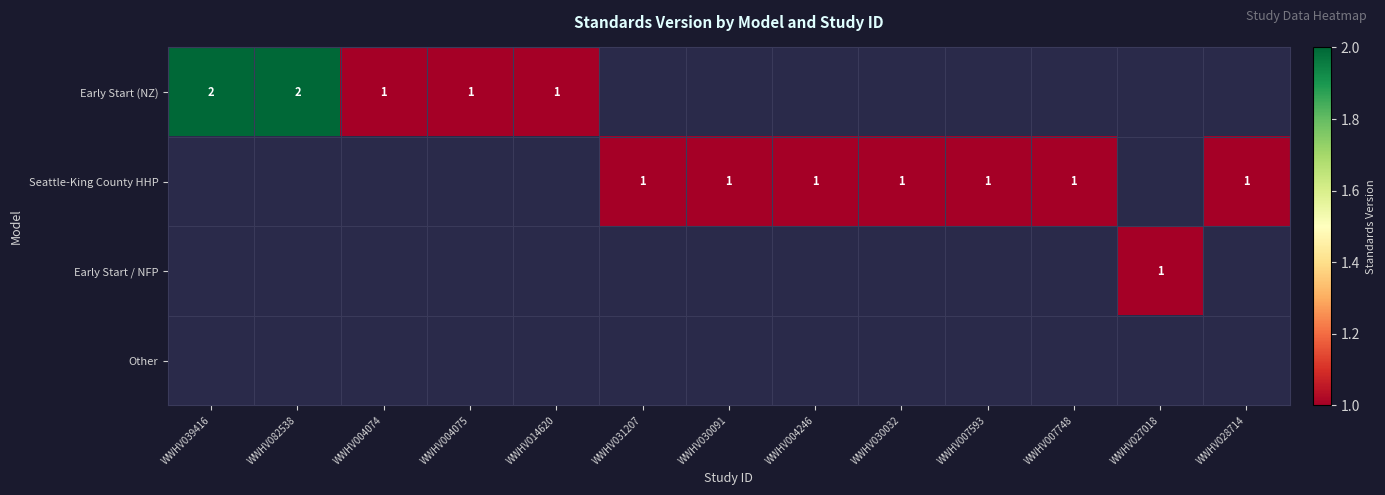

Is it true that Seattle-King County HHP equals 1 at WWHV031207?

True